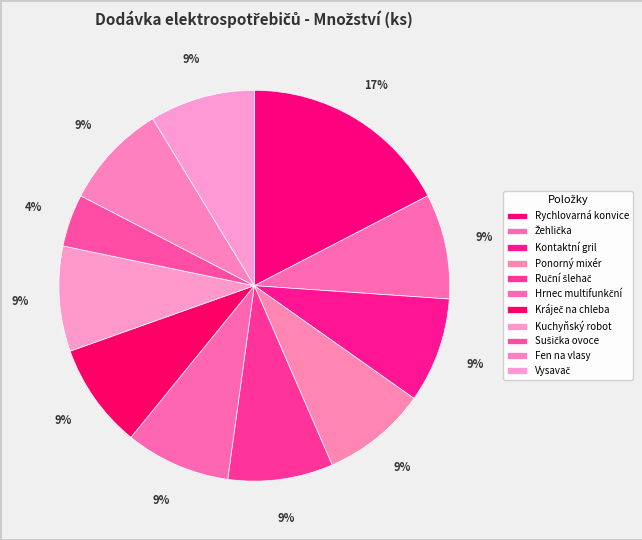

How much of the chart is everything except Kuchyňský robot?

91.3%